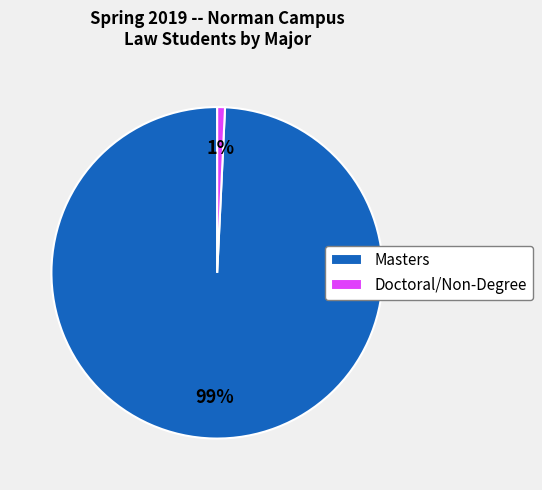

How many segments does this pie chart have?

2